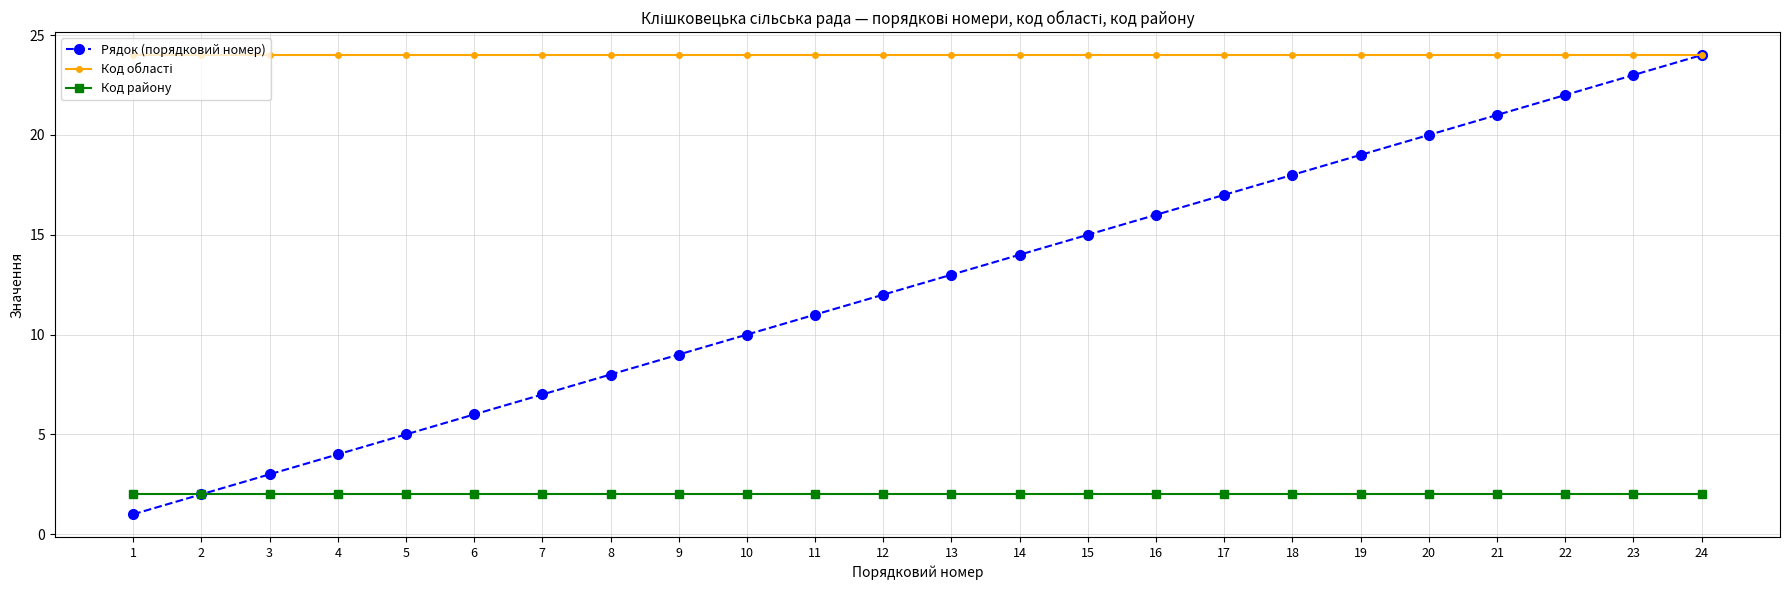

What is the maximum value shown in the chart?

24